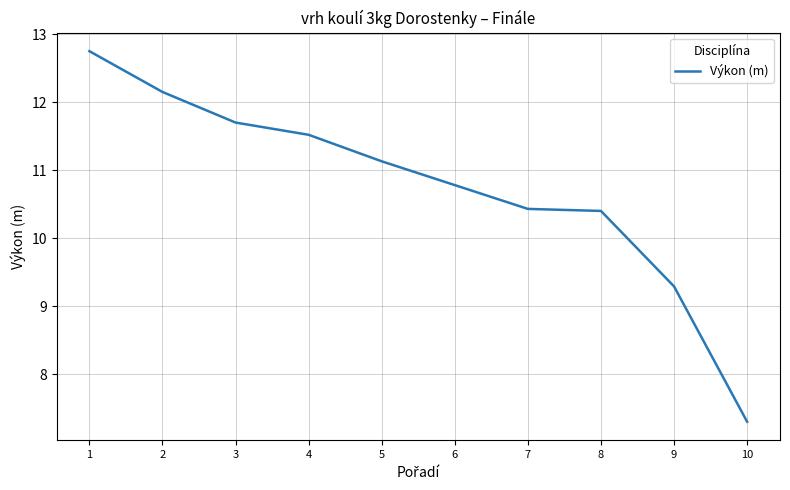

What is the difference between the values at 5 and 2?

1.0